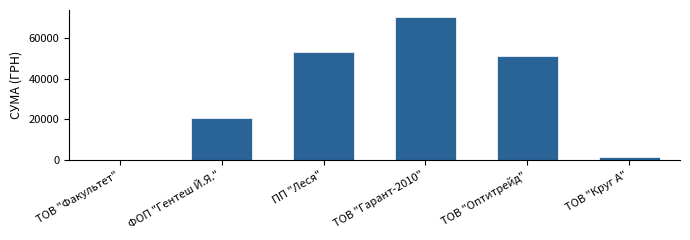

Where is the data nearest to the value 35157?

ФОП "Гентеш Й.Я."